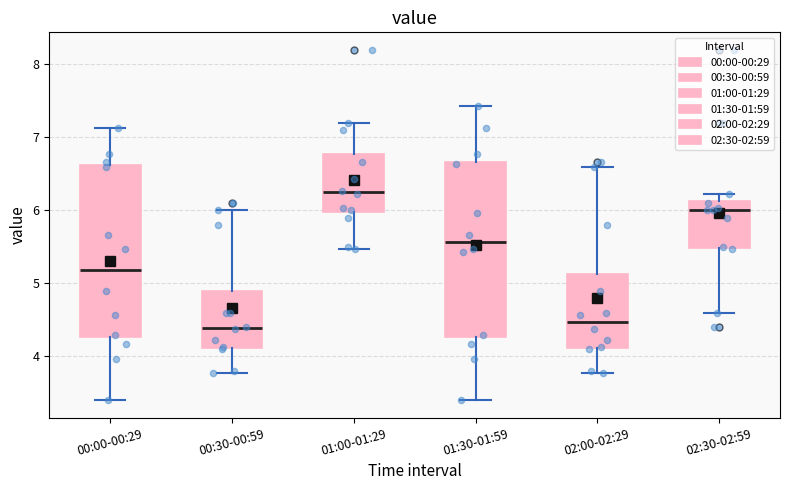

Reading left to right, transcribe this box plot: for each box, give where its median line is, the range the box spans, and where its two whiskers end, as read against the y-axis. The values are not printed on the chart, so give them approximately, as read against the axis.

00:00-00:29: median 5.2, box 4.3 to 6.6, whiskers 3.4 to 7.1
00:30-00:59: median 4.4, box 4.1 to 4.9, whiskers 3.8 to 6.0
01:00-01:29: median 6.3, box 6.0 to 6.8, whiskers 5.5 to 7.2
01:30-01:59: median 5.6, box 4.3 to 6.7, whiskers 3.4 to 7.4
02:00-02:29: median 4.5, box 4.1 to 5.1, whiskers 3.8 to 6.6
02:30-02:59: median 6.0, box 5.5 to 6.1, whiskers 4.6 to 6.2